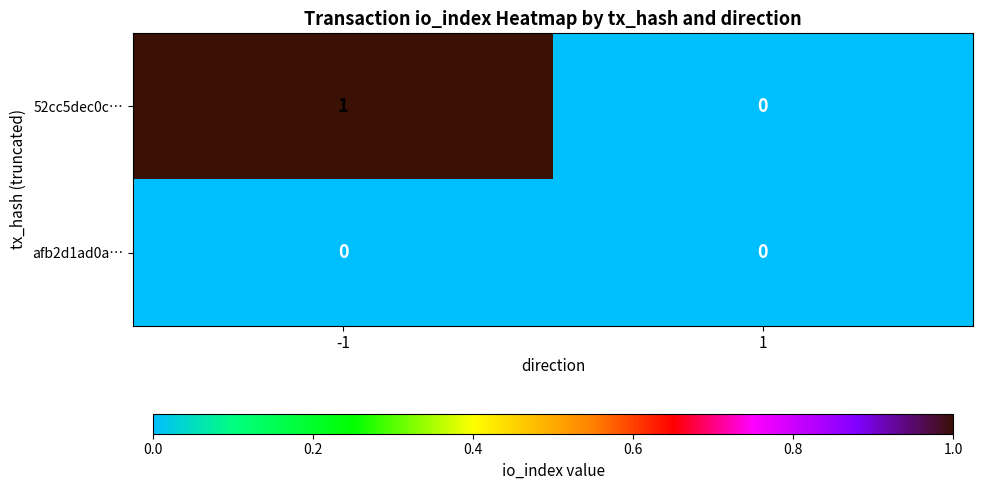

Which series changed the most between -1 and 1?

52cc5dec0c…